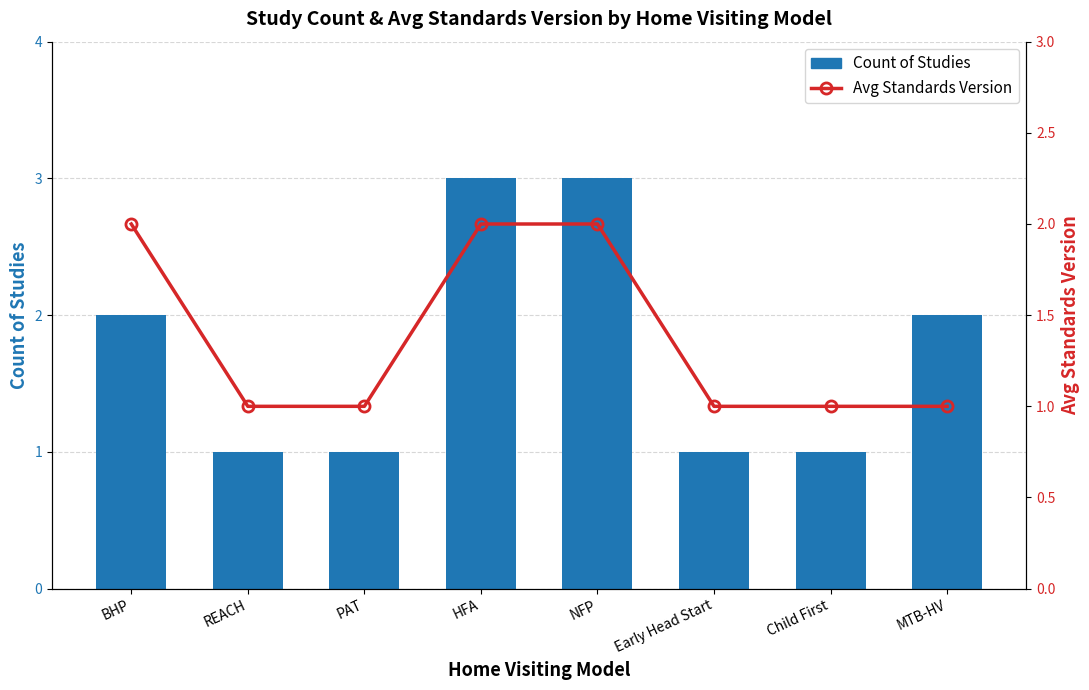

What is the sum of the Avg Standards Version values at Child First and PAT?

2